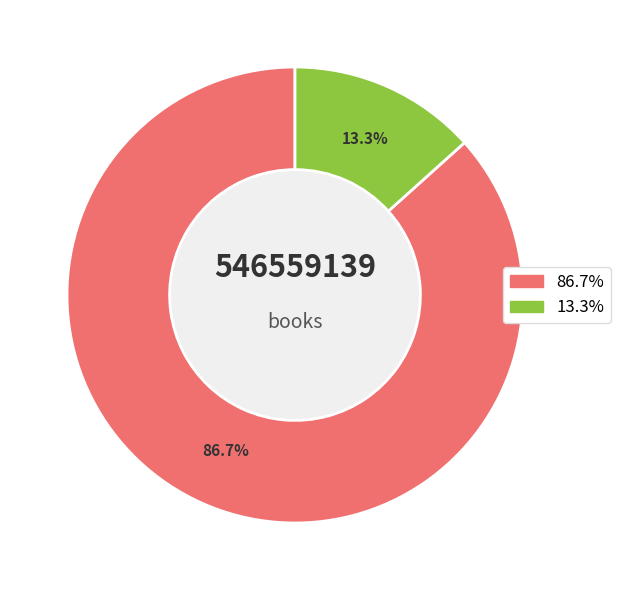

How many slices are in this pie chart?

2